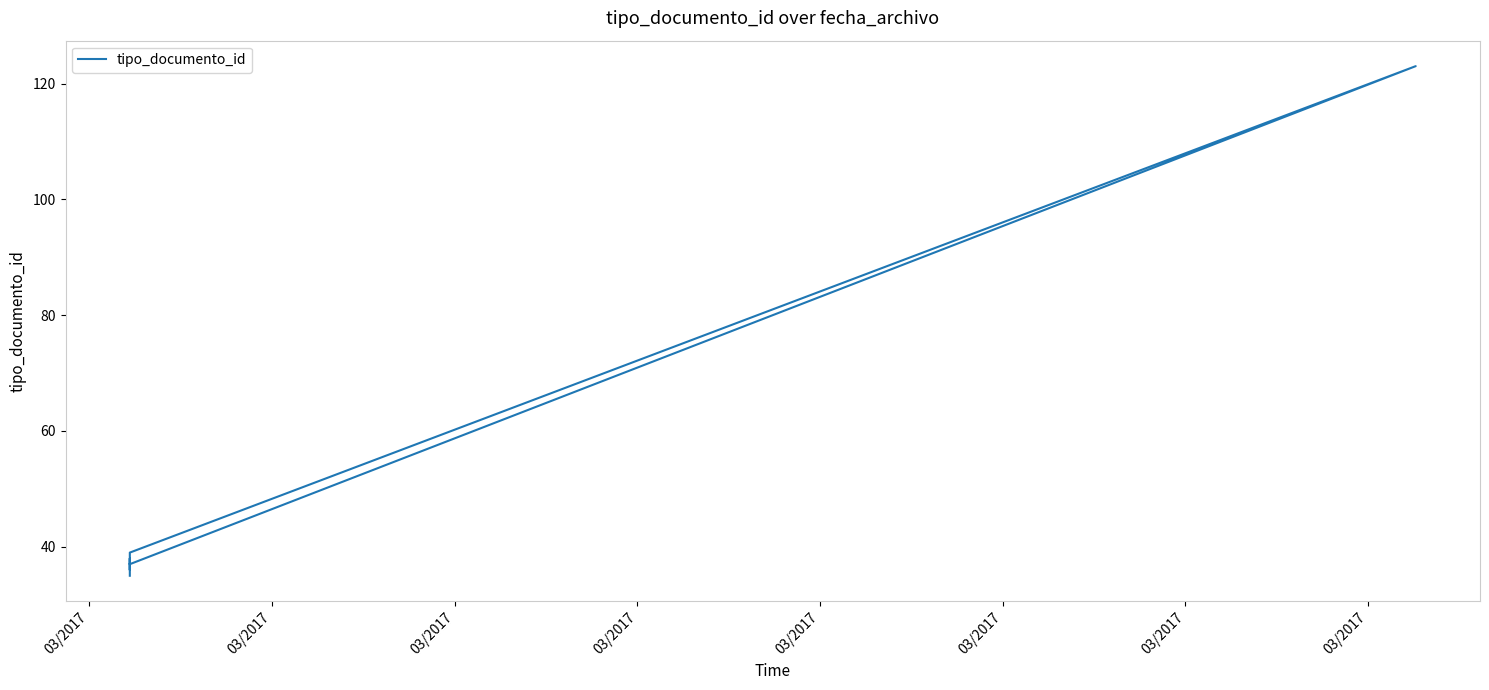

At which category does the chart reach its minimum across all series?

03/2017